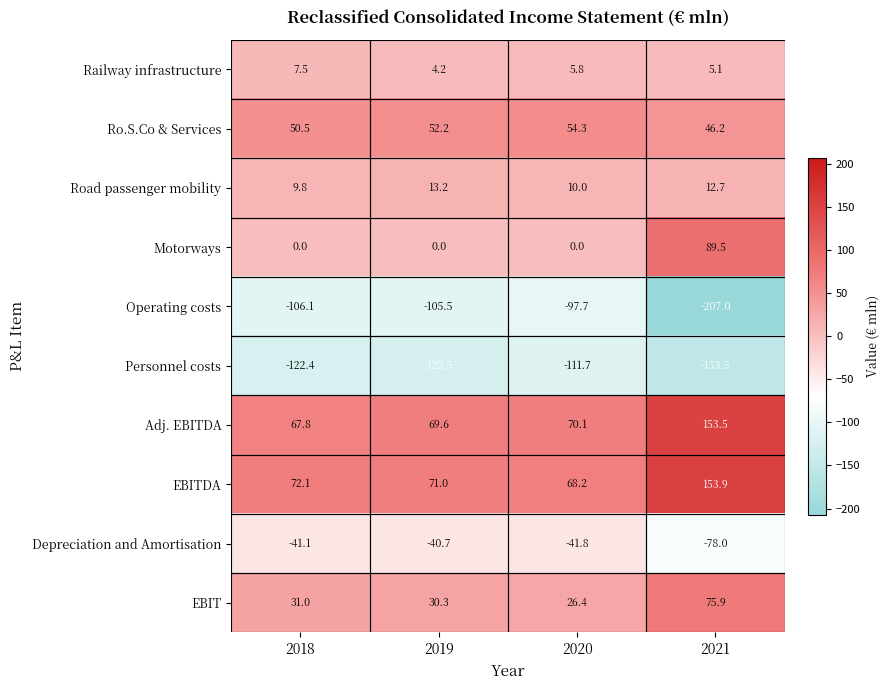

What is the highest value of the Road passenger mobility series?

13.2